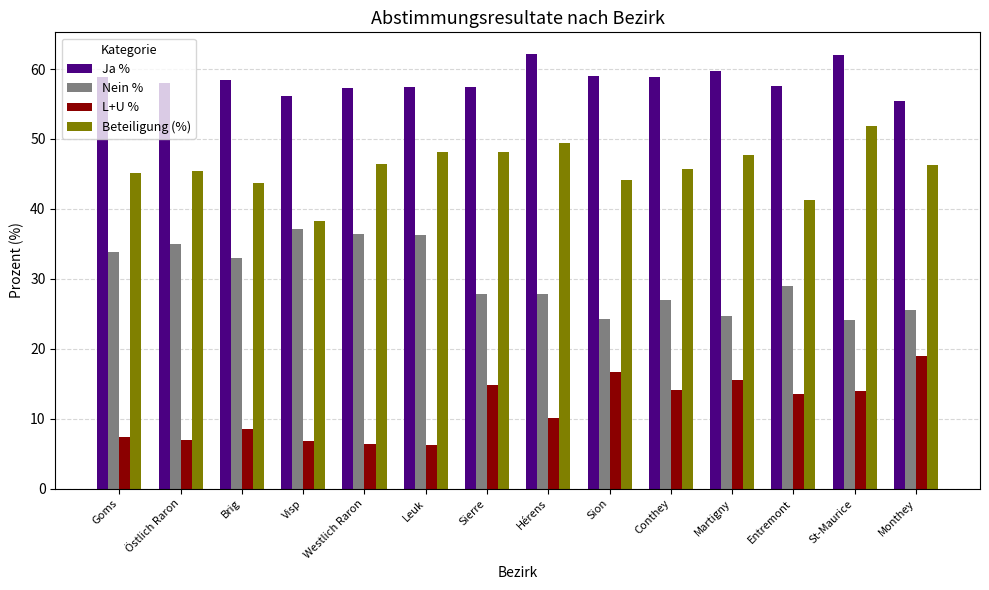

The Beteiligung (%) series shows 49.4 at Hérens. True or false?

True